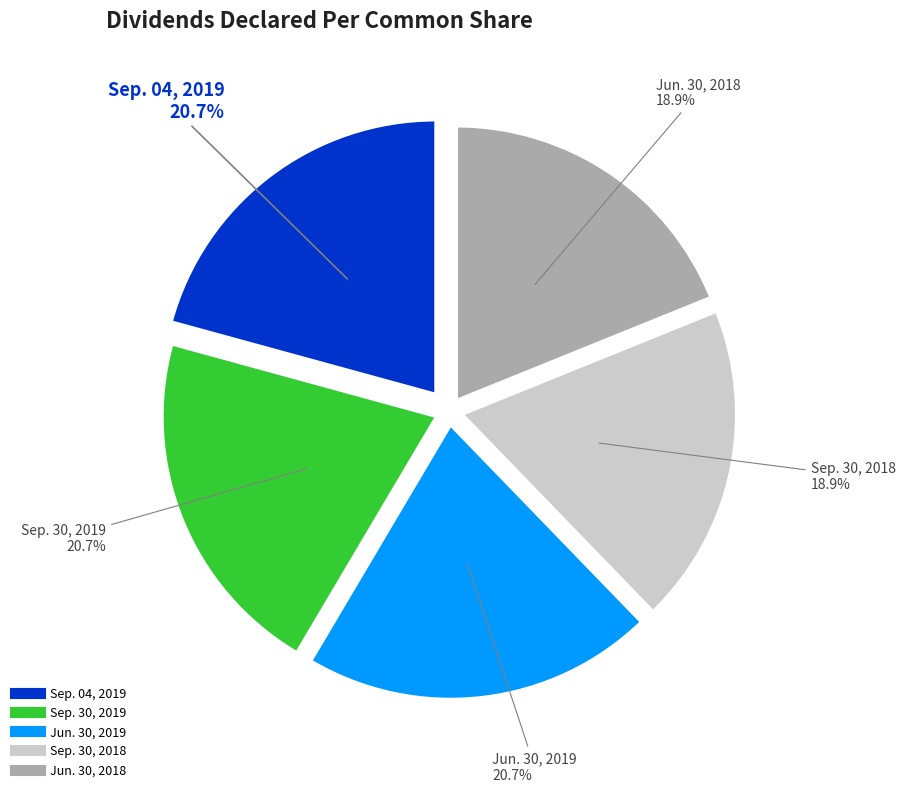

Does Jun. 30, 2018 represent more than half of the total?

No